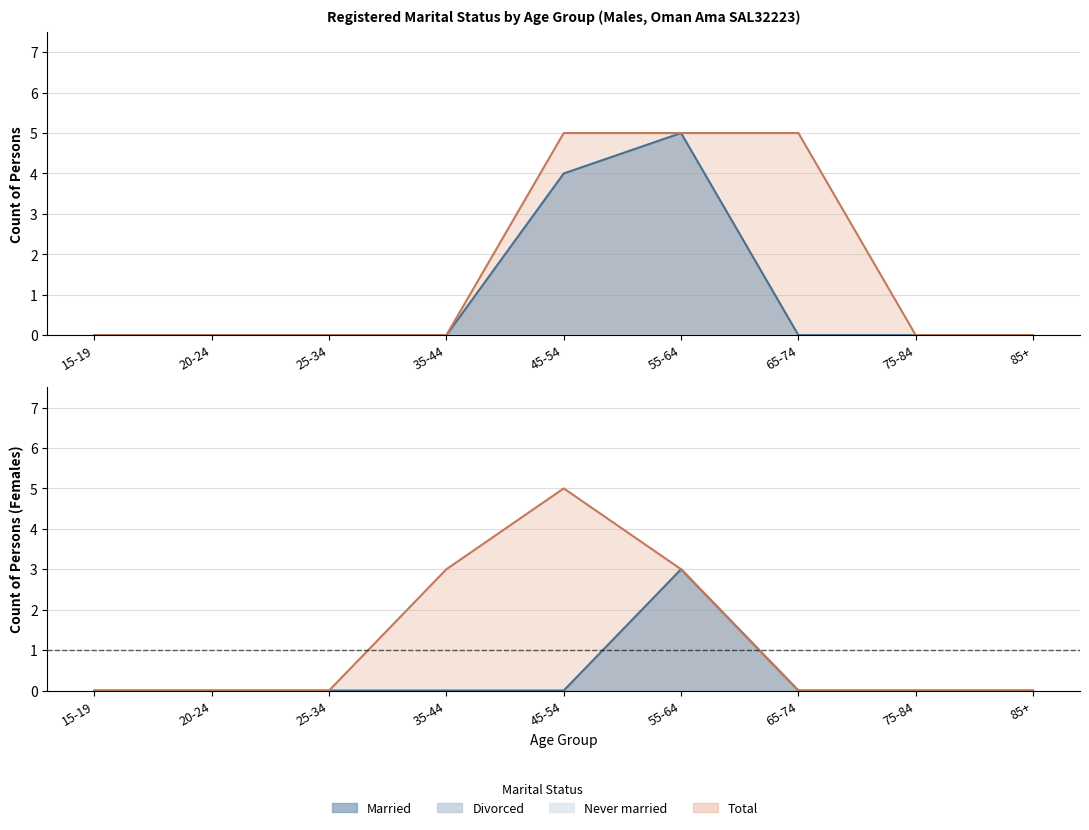

True or false: Total and Married cross at least once.

False